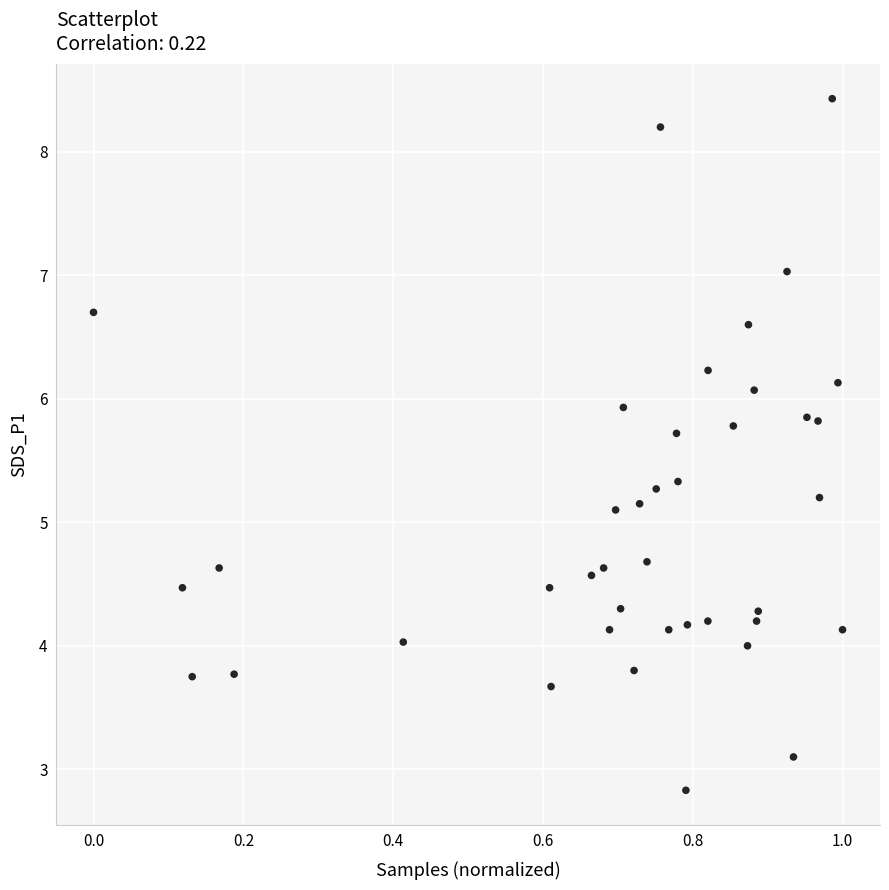

What is the range of Y values (max minus min)?

5.6